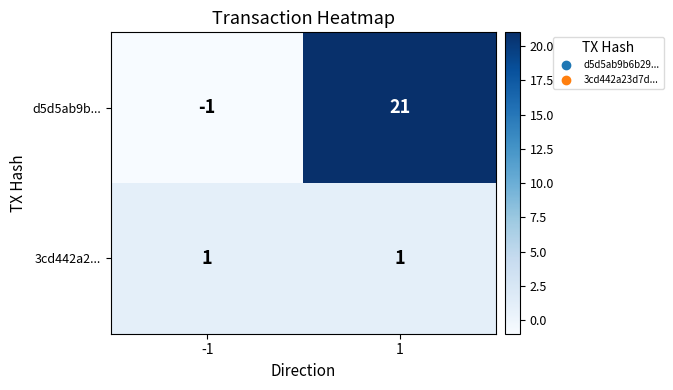

How many categories are shown in the chart?

2